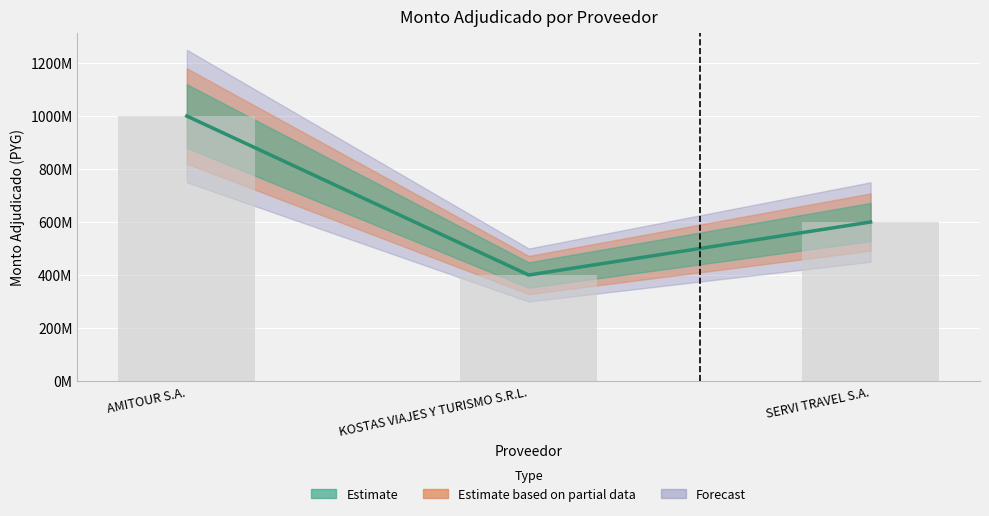

What is the label of the 3rd bar from the left?

SERVI TRAVEL S.A.